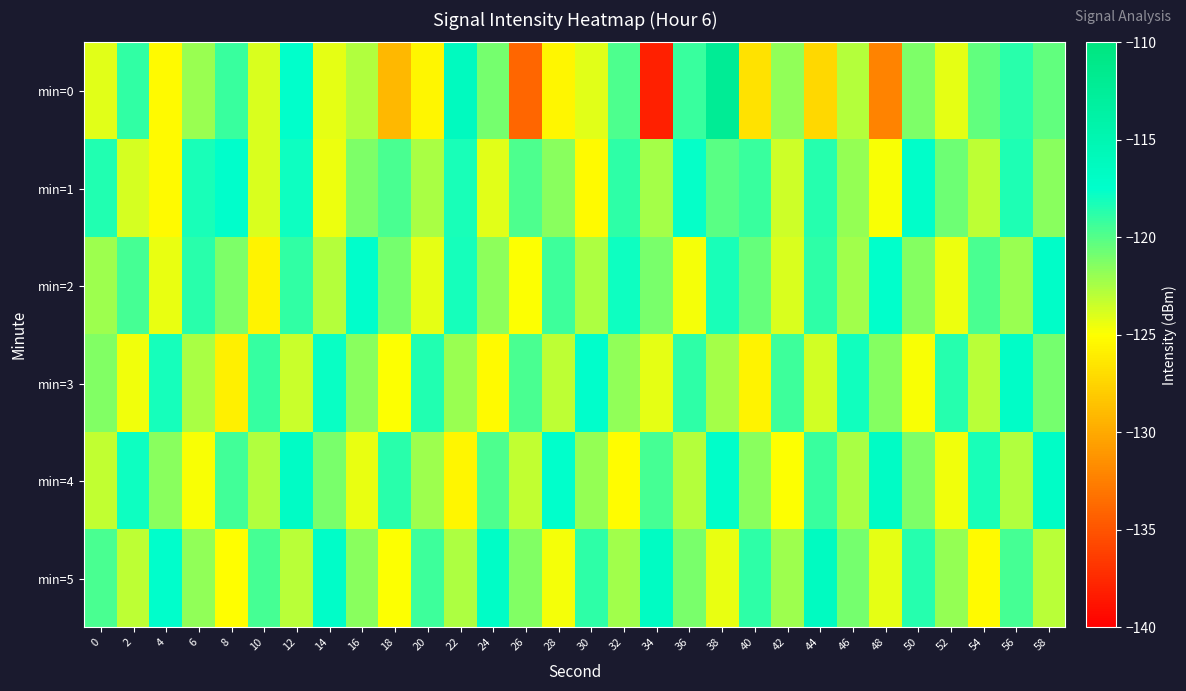

Reading left to right, list all the values displayed in this chart.

min=0: 0=-124.1	2=-119.0	4=-125.2	6=-122.1	8=-119.2	10=-123.9	12=-117.5	14=-124.2	16=-122.7	18=-129.2	20=-125.5	22=-116.3	24=-121.0	26=-134.0	28=-125.6	30=-124.1	32=-119.8	34=-138.1	36=-119.2	38=-112.1	40=-126.8	42=-121.7	44=-127.3	46=-122.8	48=-132.2	50=-121.2	52=-124.2	54=-120.4	56=-118.7	58=-120.3
min=1: 0=-118.5	2=-123.7	4=-125.3	6=-118.3	8=-117.5	10=-123.9	12=-117.9	14=-124.4	16=-121.2	18=-119.6	20=-122.5	22=-118.3	24=-124.1	26=-119.8	28=-121.6	30=-125.3	32=-118.9	34=-122.4	36=-117.7	38=-120.1	40=-119.2	42=-123.5	44=-118.6	46=-121.9	48=-124.8	50=-117.3	52=-120.7	54=-123.1	56=-118.4	58=-121.5
min=2: 0=-122.1	2=-119.5	4=-124.3	6=-118.7	8=-121.2	10=-125.6	12=-119.0	14=-122.8	16=-117.4	18=-120.9	20=-124.2	22=-118.1	24=-121.7	26=-125.0	28=-119.3	30=-122.6	32=-117.9	34=-121.1	36=-124.7	38=-118.3	40=-120.5	42=-123.9	44=-118.8	46=-122.2	48=-117.6	50=-121.4	52=-124.5	54=-119.7	56=-122.0	58=-117.2
min=3: 0=-121.3	2=-124.6	4=-118.2	6=-122.5	8=-125.9	10=-119.1	12=-123.4	14=-117.8	16=-121.6	18=-124.9	20=-118.5	22=-122.0	24=-125.3	26=-119.7	28=-123.1	30=-117.5	32=-121.8	34=-124.2	36=-118.9	38=-122.4	40=-125.7	42=-119.3	44=-123.7	46=-118.0	48=-121.4	50=-124.8	52=-118.6	54=-122.9	56=-117.1	58=-121.0
min=4: 0=-123.2	2=-117.9	4=-121.5	6=-124.8	8=-119.4	10=-122.7	12=-116.8	14=-121.1	16=-124.4	18=-118.7	20=-122.1	22=-125.5	24=-119.8	26=-123.2	28=-117.6	30=-121.9	32=-125.2	34=-119.5	36=-122.8	38=-117.3	40=-121.6	42=-124.9	44=-119.2	46=-122.5	48=-116.9	50=-121.2	52=-124.6	54=-118.3	56=-122.7	58=-117.0
min=5: 0=-119.7	2=-123.1	4=-117.4	6=-121.8	8=-125.1	10=-119.5	12=-122.9	14=-117.2	16=-121.6	18=-124.9	20=-119.3	22=-122.6	24=-117.0	26=-121.3	28=-124.7	30=-118.9	32=-122.3	34=-116.7	36=-121.1	38=-124.4	40=-118.8	42=-122.1	44=-116.5	46=-120.9	48=-124.2	50=-118.6	52=-121.9	54=-125.3	56=-119.6	58=-122.9